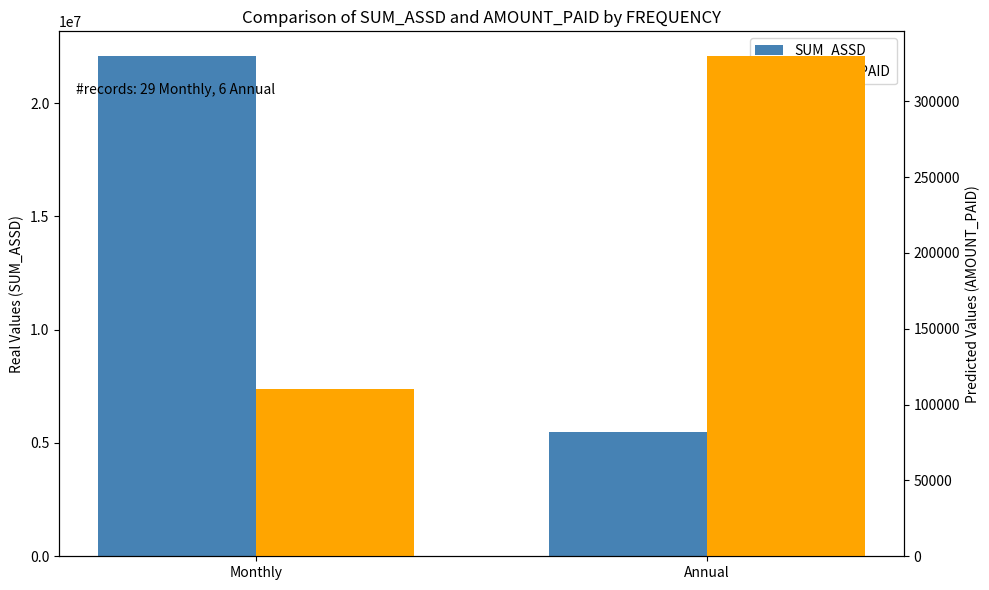

Reading left to right, transcribe all the data shown in this chart.

SUM_ASSD: Monthly=22060000	Annual=5500000
AMOUNT_PAID: Monthly=110309	Annual=329550